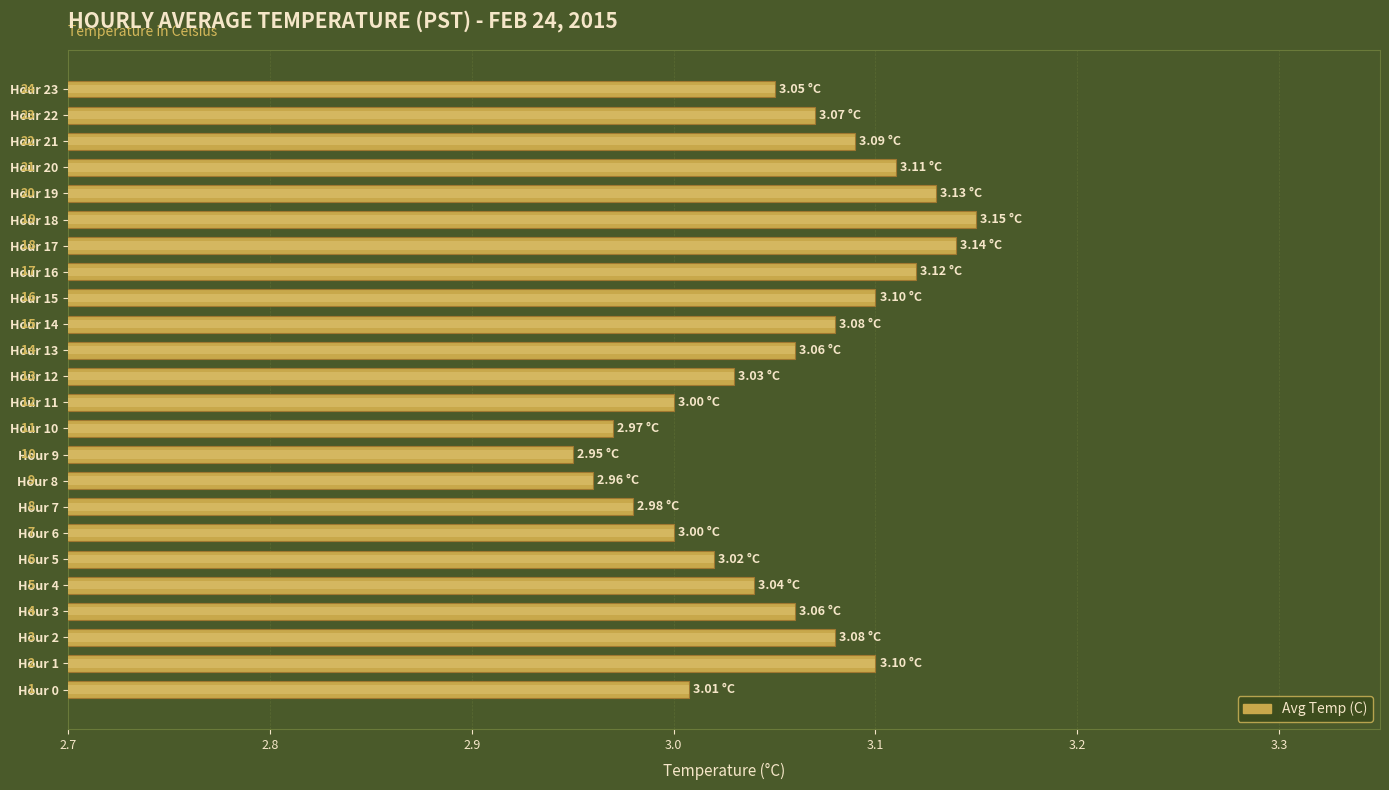

Which has a higher value, Hour 18 or Hour 7?

Hour 18